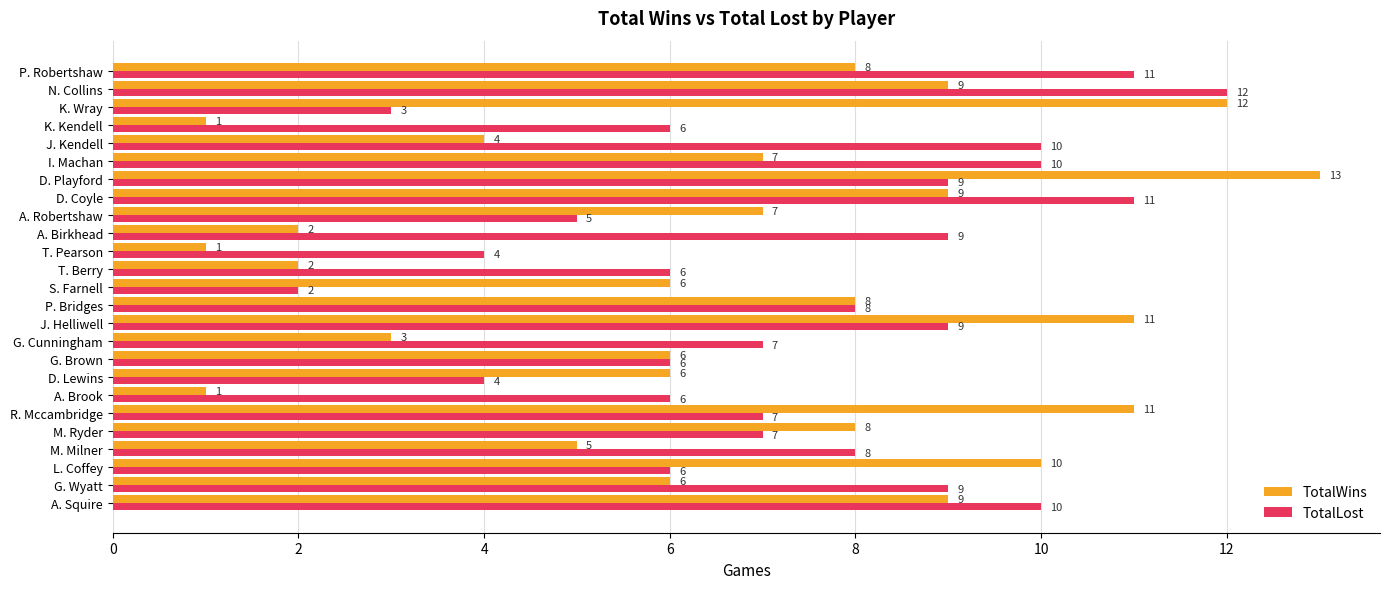

Rank the series by their maximum value, from lowest to highest.

TotalLost, TotalWins